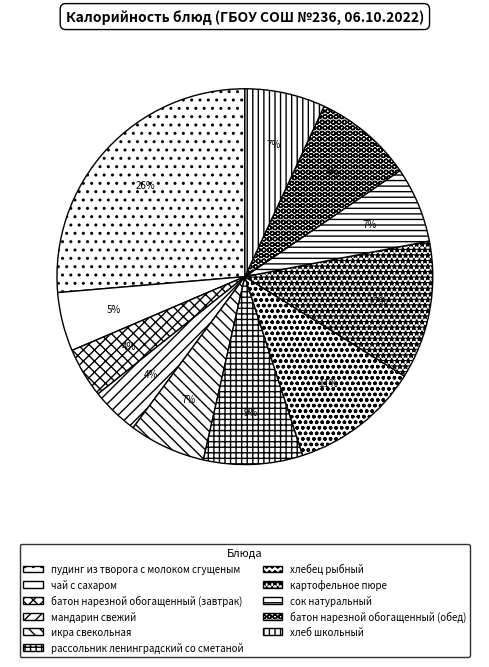

Does картофельное пюре account for over 50% of the chart?

No